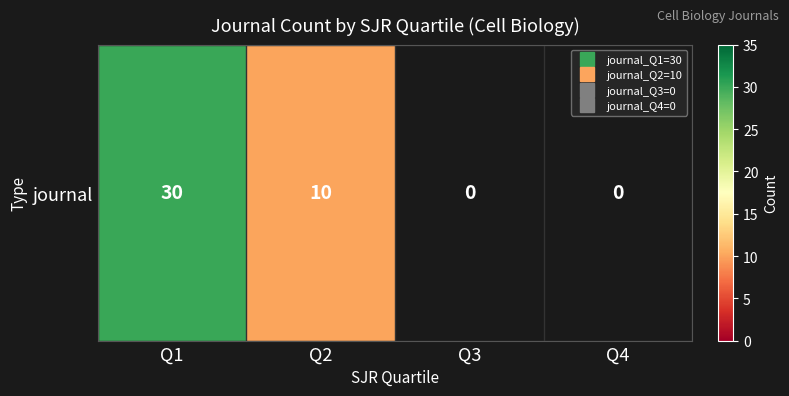

What is the change in value from Q2 to Q3?

-10